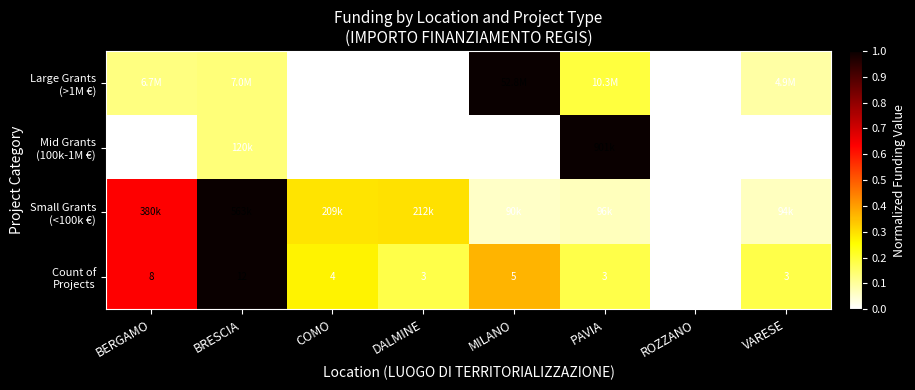

Between ROZZANO and DALMINE, which is larger?

ROZZANO